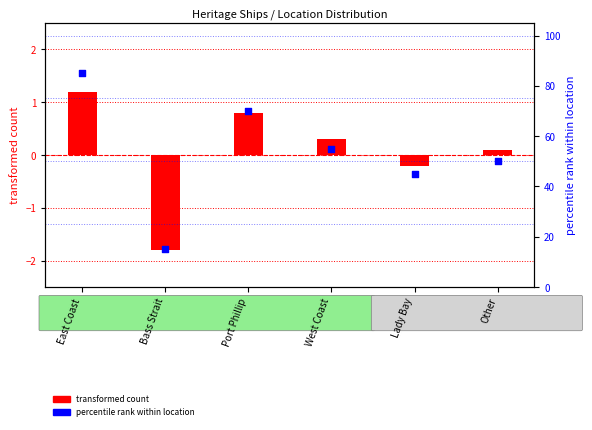

Which series reaches the maximum Y coordinate?

percentile rank within location